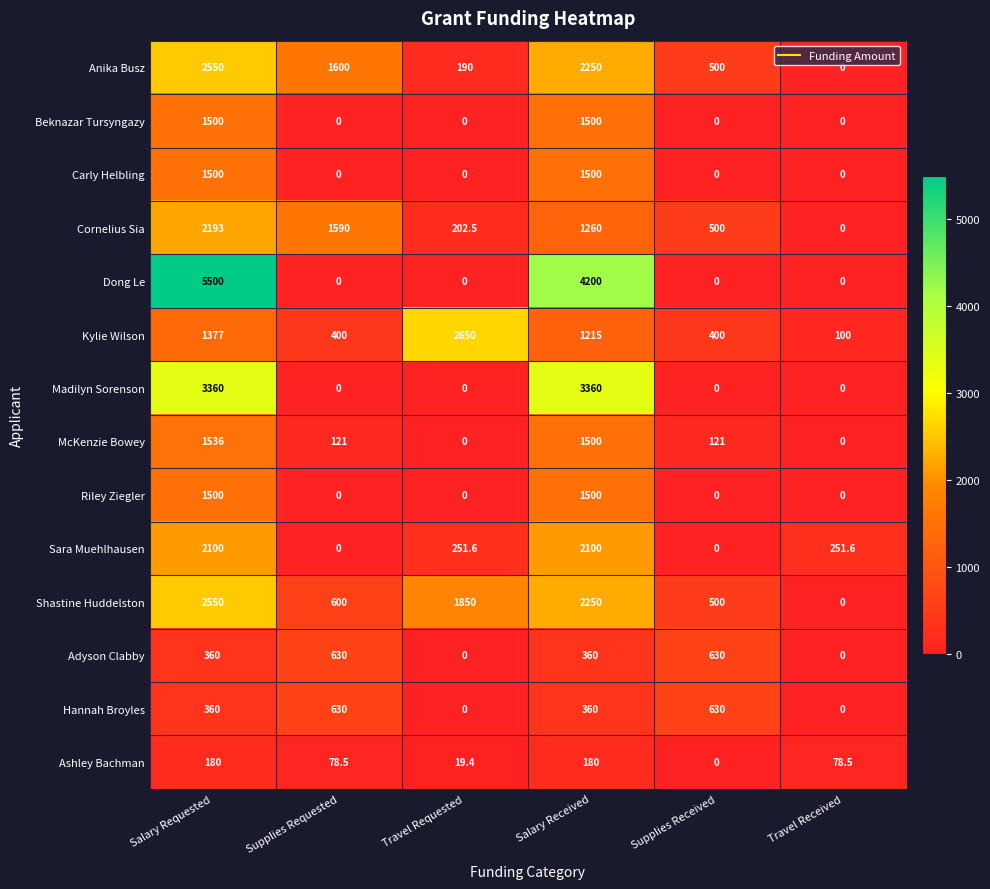

Between Travel Requested and Salary Received, which series saw the biggest shift?

Dong Le